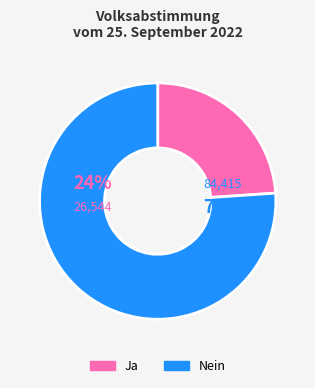

Count the number of slices in the pie.

2